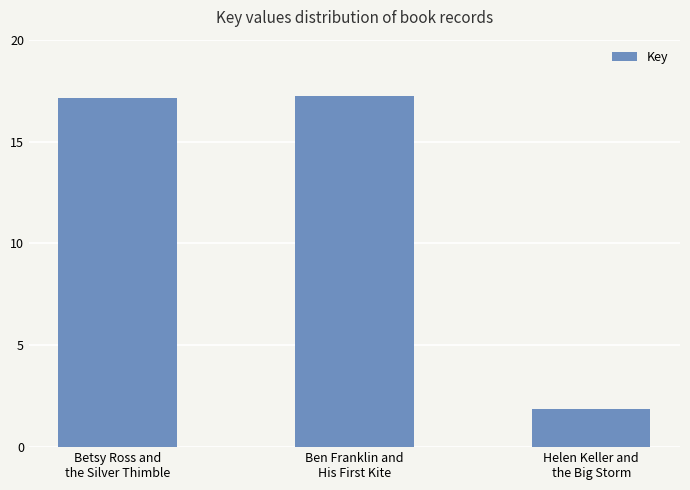

Is it true that the value at Betsy Ross and
the Silver Thimble is 4124027?

False